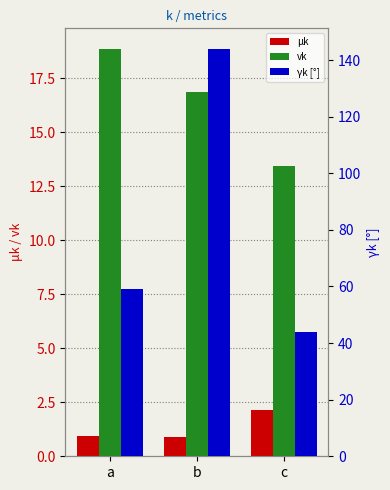

How many values in the vk series exceed 16?

2